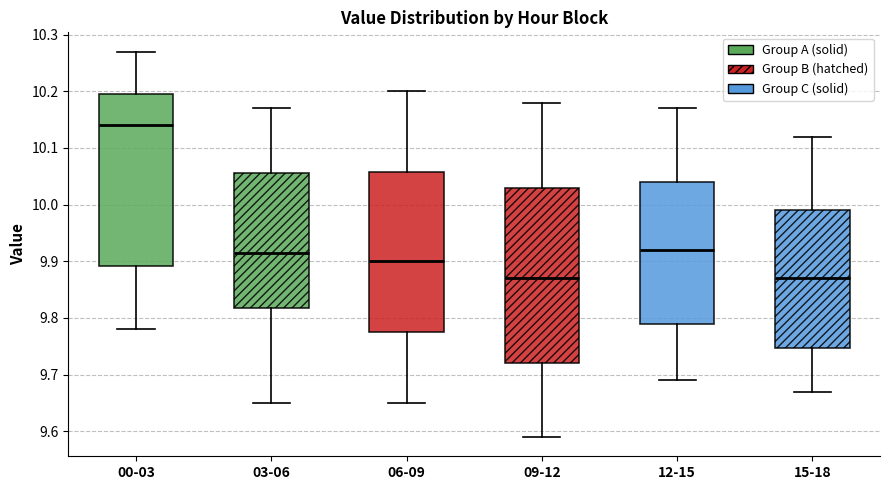

Reading left to right, transcribe this box plot: for each box, give where its median line is, the range the box spans, and where its two whiskers end, as read against the y-axis. The values are not printed on the chart, so give them approximately, as read against the axis.

00-03: median 10.14, box 9.89 to 10.20, whiskers 9.78 to 10.27
03-06: median 9.92, box 9.82 to 10.06, whiskers 9.65 to 10.17
06-09: median 9.90, box 9.78 to 10.06, whiskers 9.65 to 10.20
09-12: median 9.87, box 9.72 to 10.03, whiskers 9.59 to 10.18
12-15: median 9.92, box 9.79 to 10.04, whiskers 9.69 to 10.17
15-18: median 9.87, box 9.75 to 9.99, whiskers 9.67 to 10.12